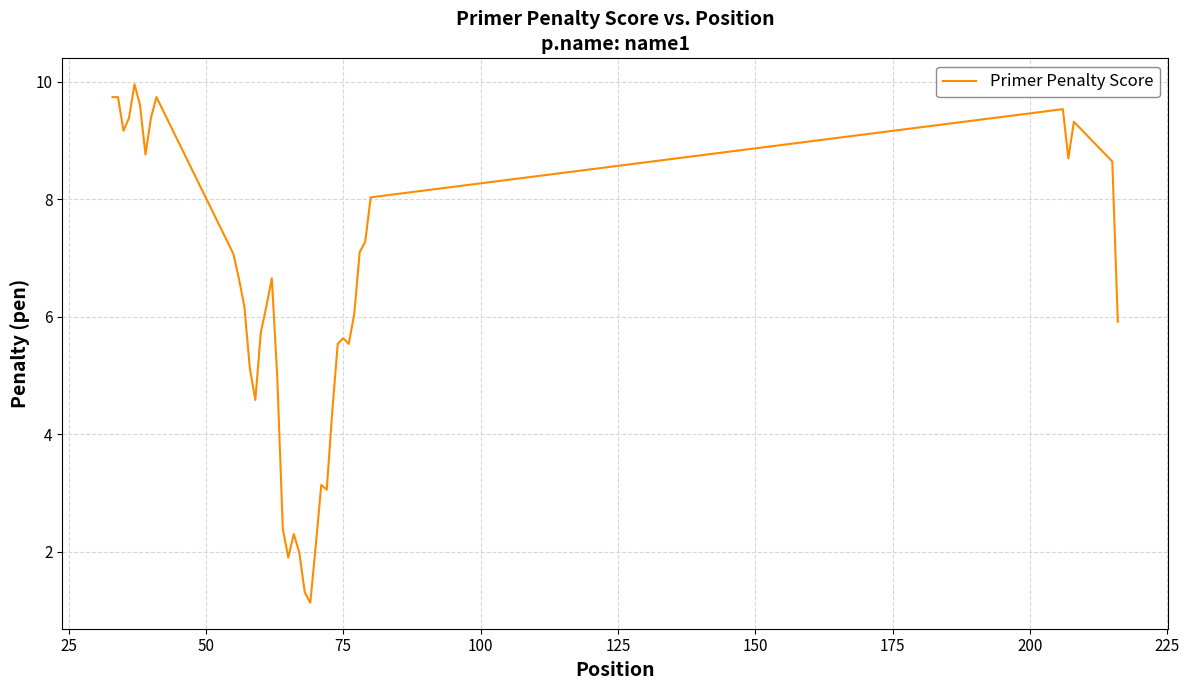

How many lines are shown in the chart?

1